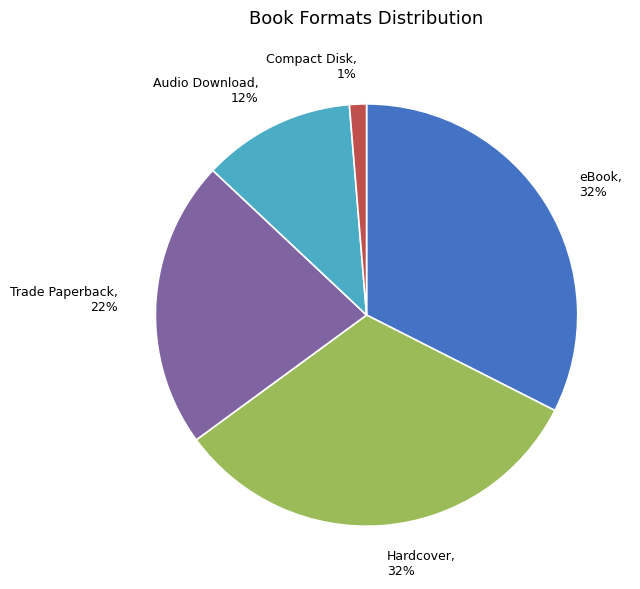

Does Hardcover account for over 50% of the chart?

No